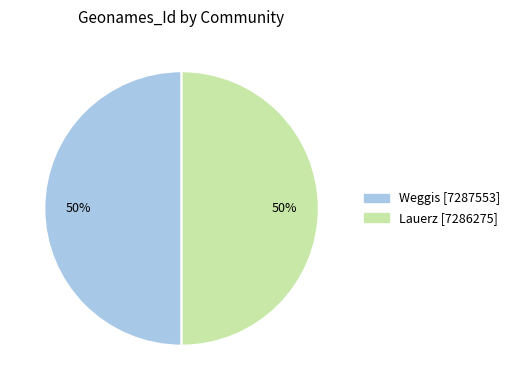

What percentage is the Lauerz slice, to the nearest percent?

50%